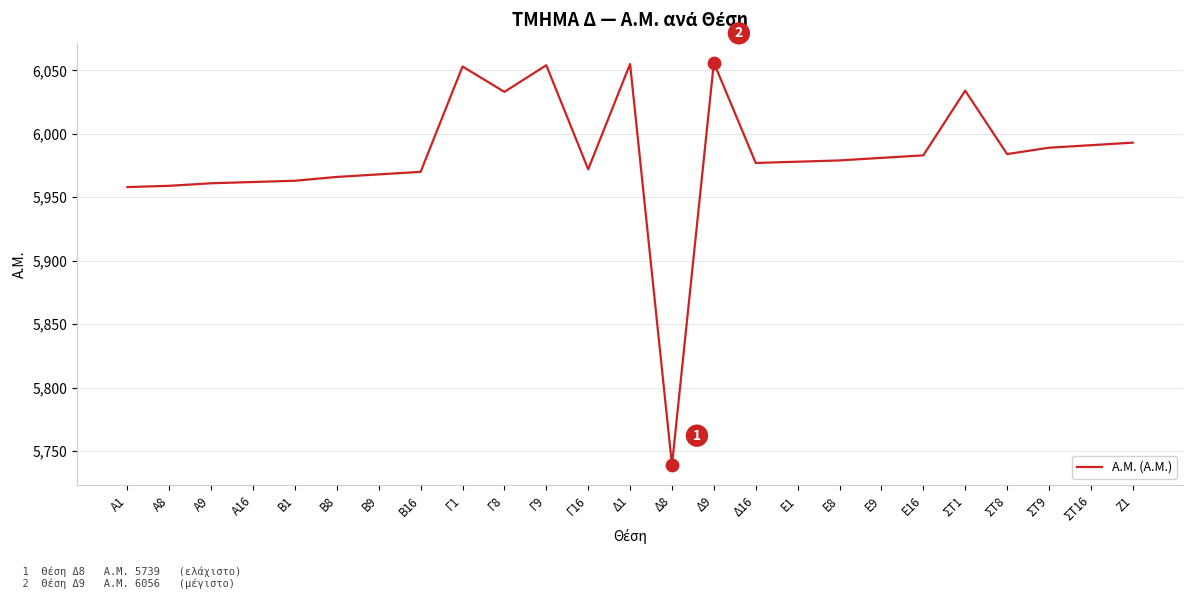

What is the change in value from ΣΤ8 to ΣΤ16?

+7